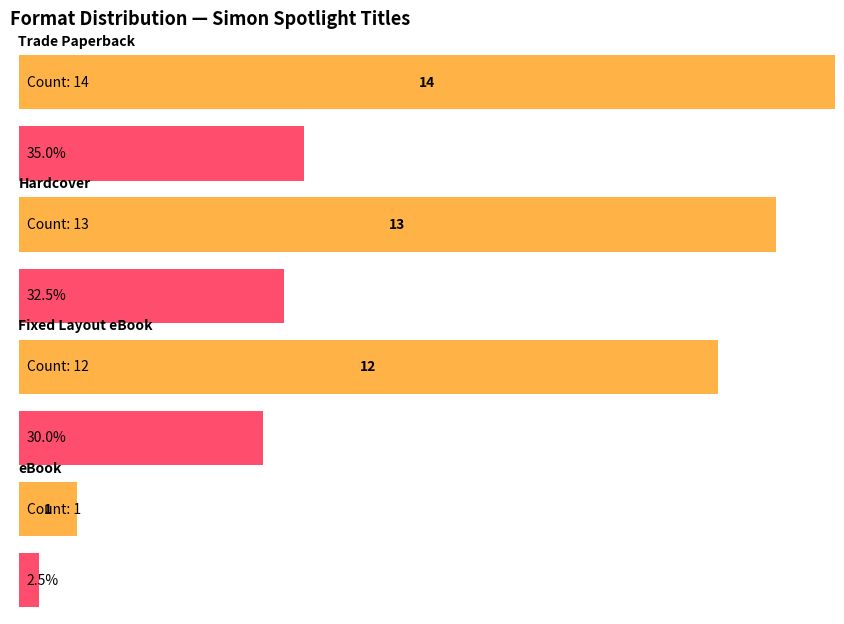

Which label corresponds to the smallest value in the chart?

eBook